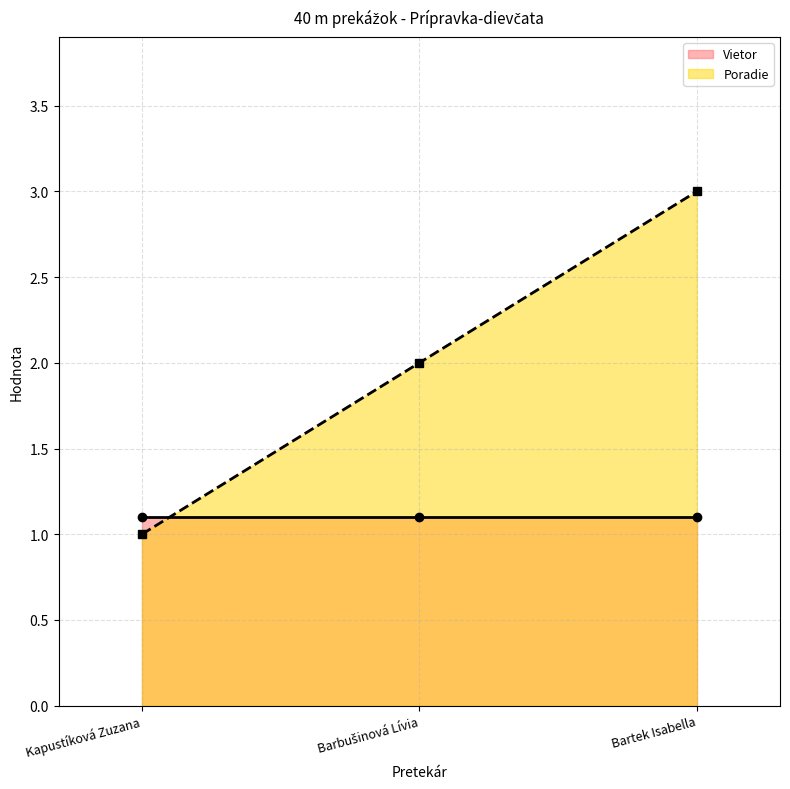

At which label is the value closest to 2?

Barbušinová Lívia